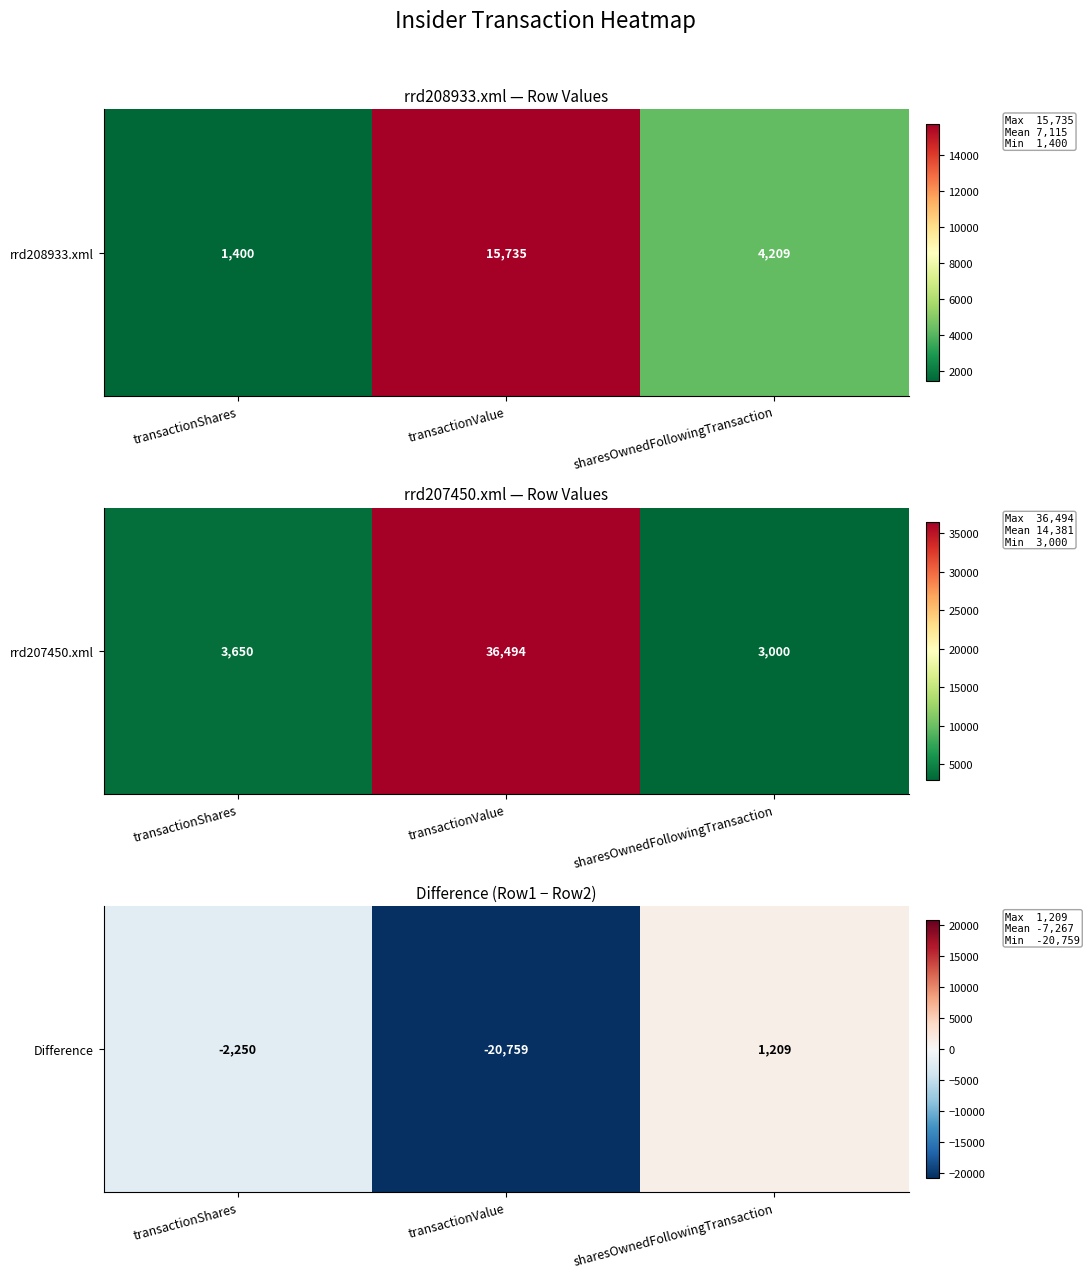

List the labels in order of value, largest first.

sharesOwnedFollowingTransaction, transactionShares, transactionValue